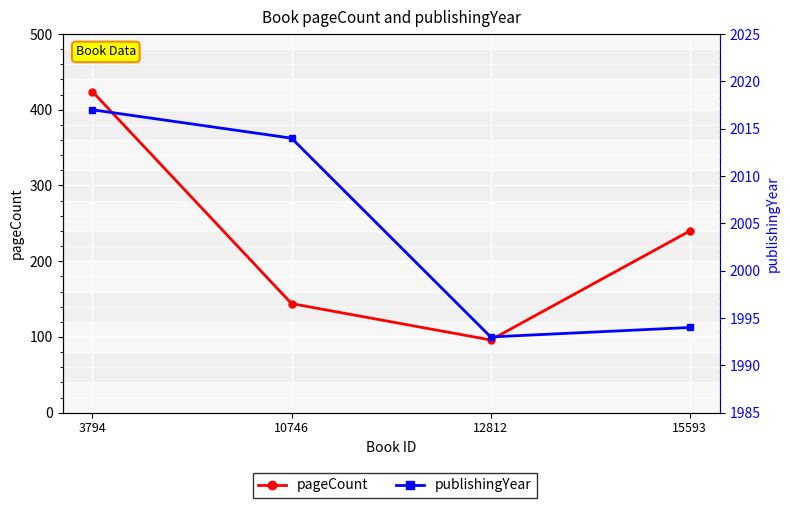

At which label is pageCount closest to 260?

15593